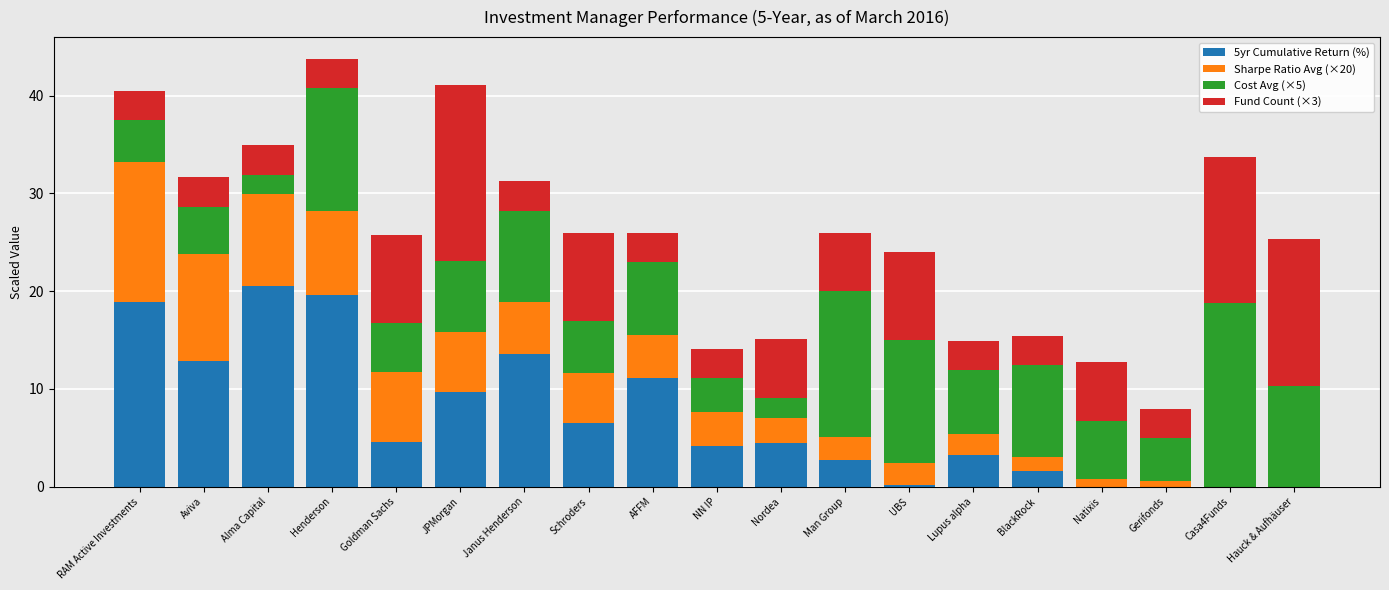

Are the bars horizontal?

No